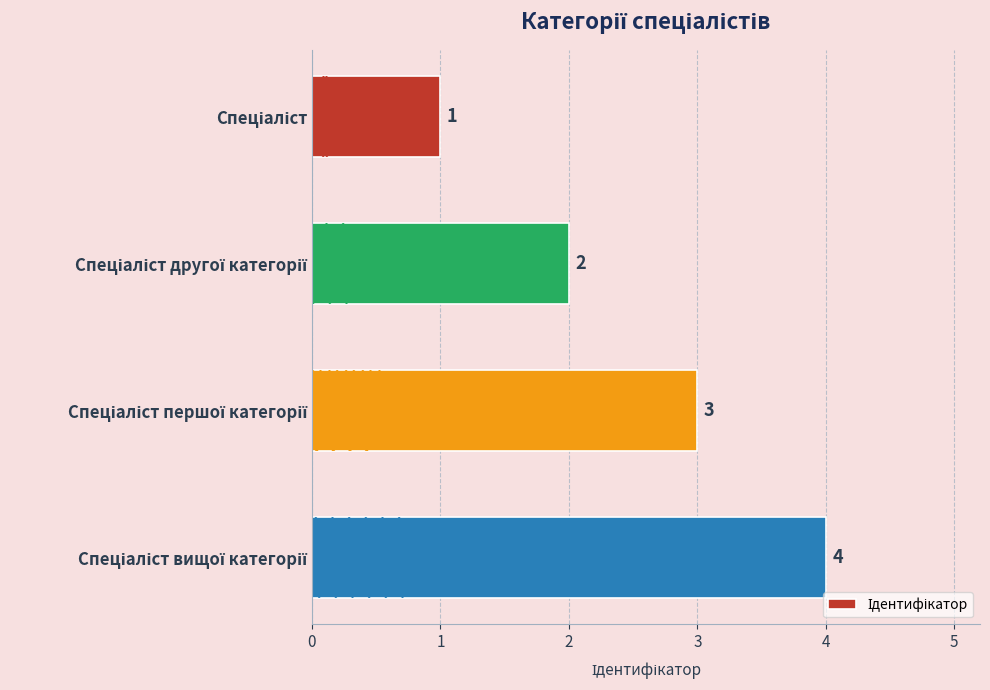

Count the values in the range 2 to 4.

3